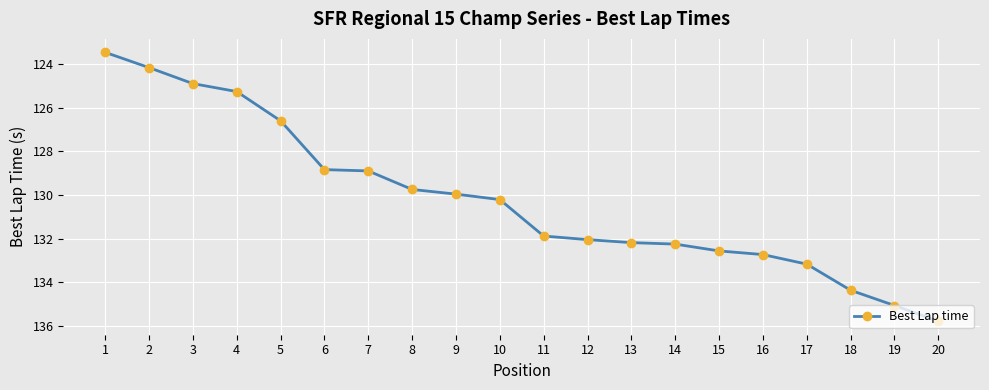

What is the average value?

130.2